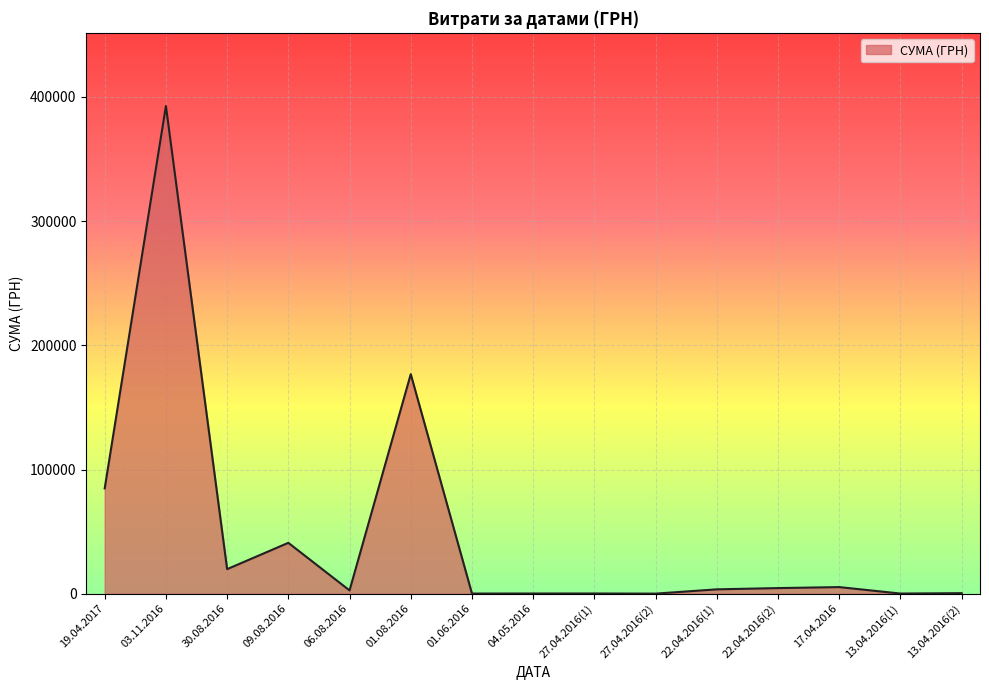

At which label is the value closest to 196393?

01.08.2016